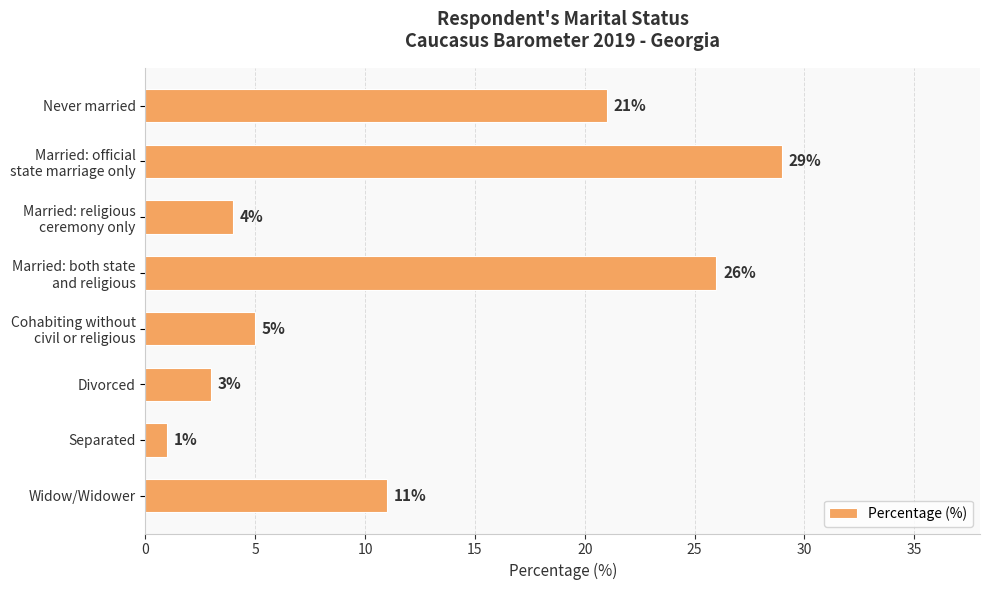

The value at Never married is 21. True or false?

True